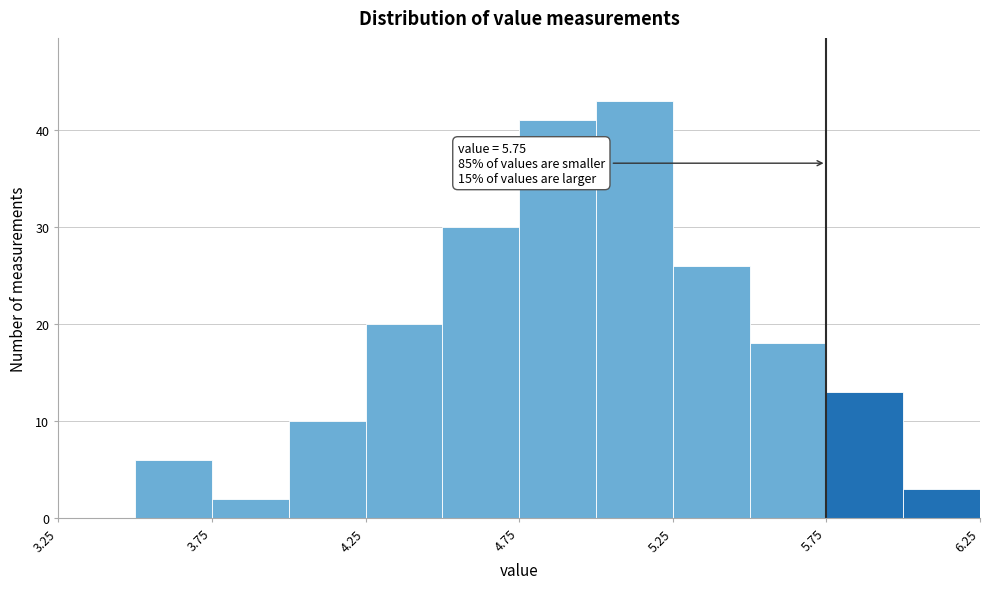

Over which range of the x-axis is the bar tallest?

5.00 to 5.25